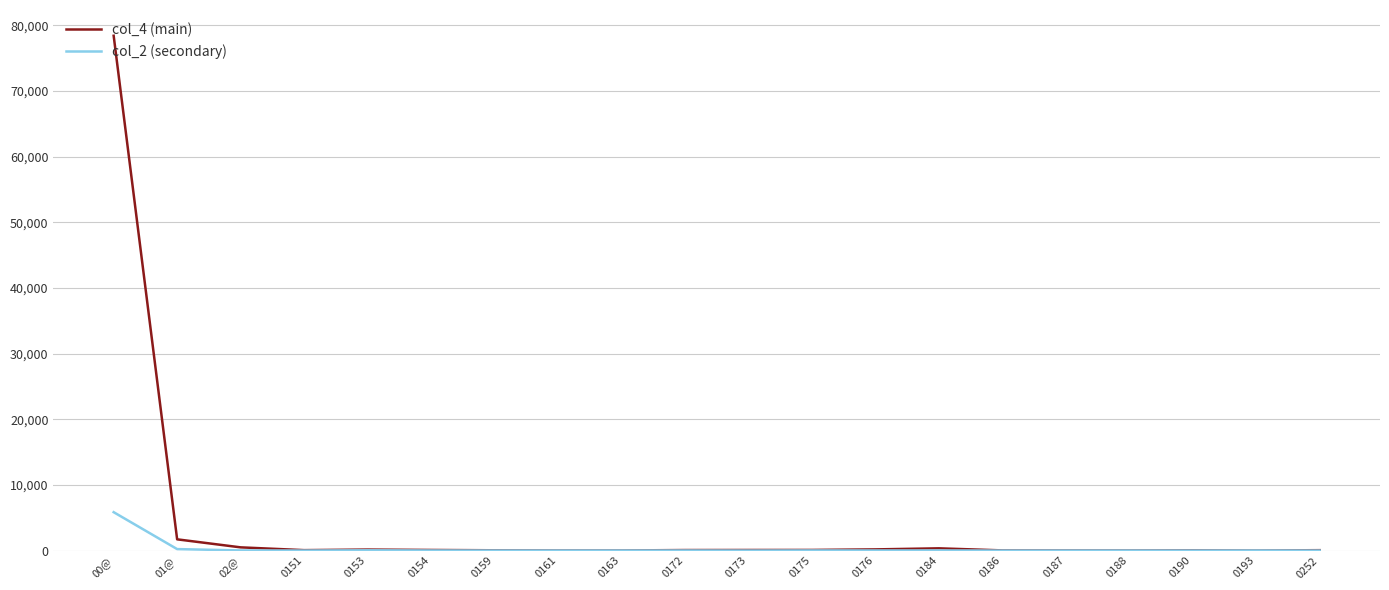

What is the difference between the col_2 (secondary) values at 00@ and 0187?

5840